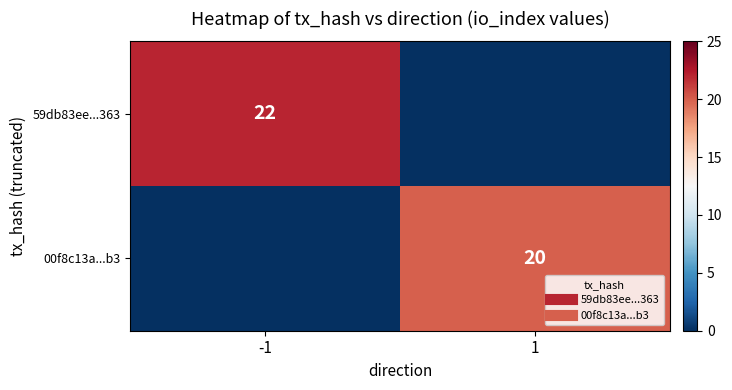

Is the value of 00f8c13a...b3 at -1 greater than the value of 59db83ee...363 at 1?

No